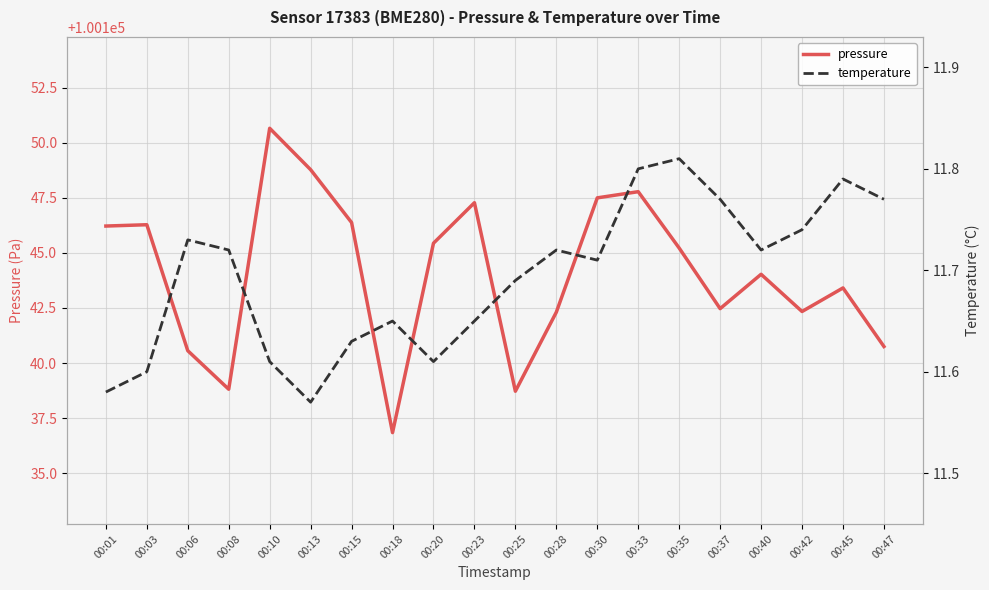

The value of pressure at 00:15 is 177981.9. True or false?

False